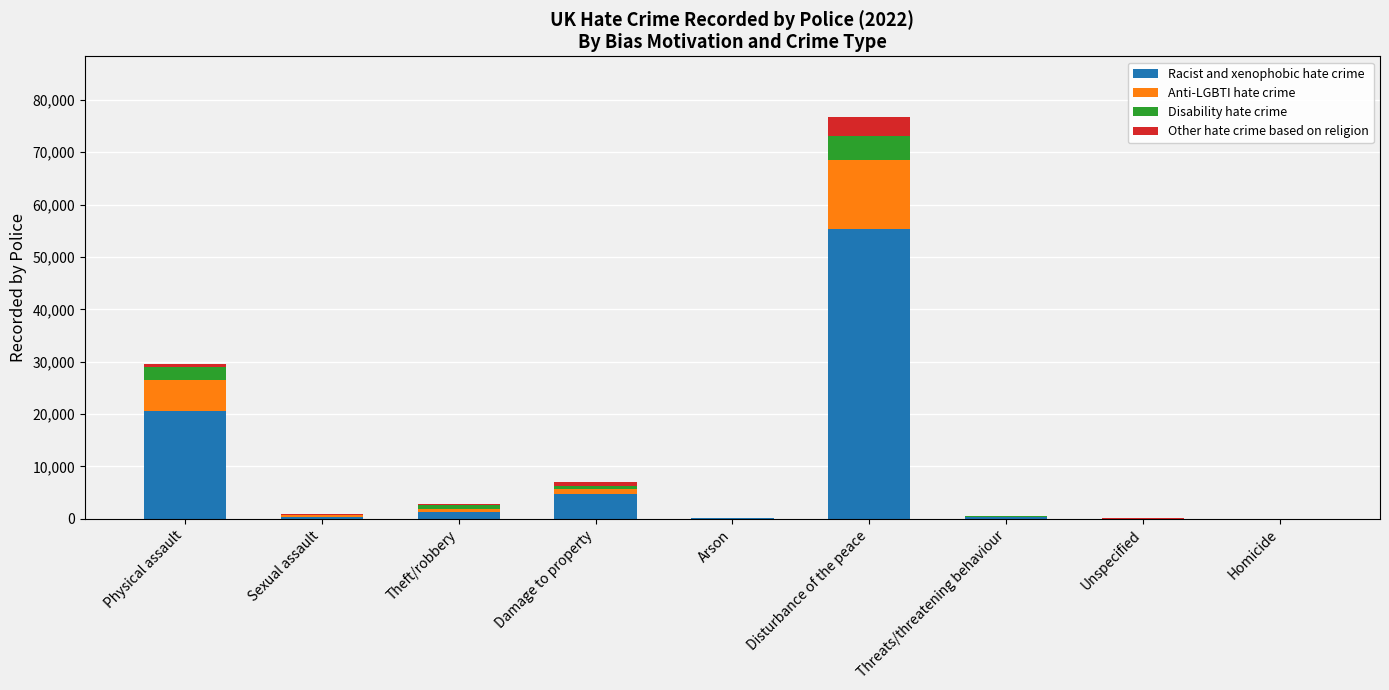

Are the bars grouped side by side (vs. stacked)?

No